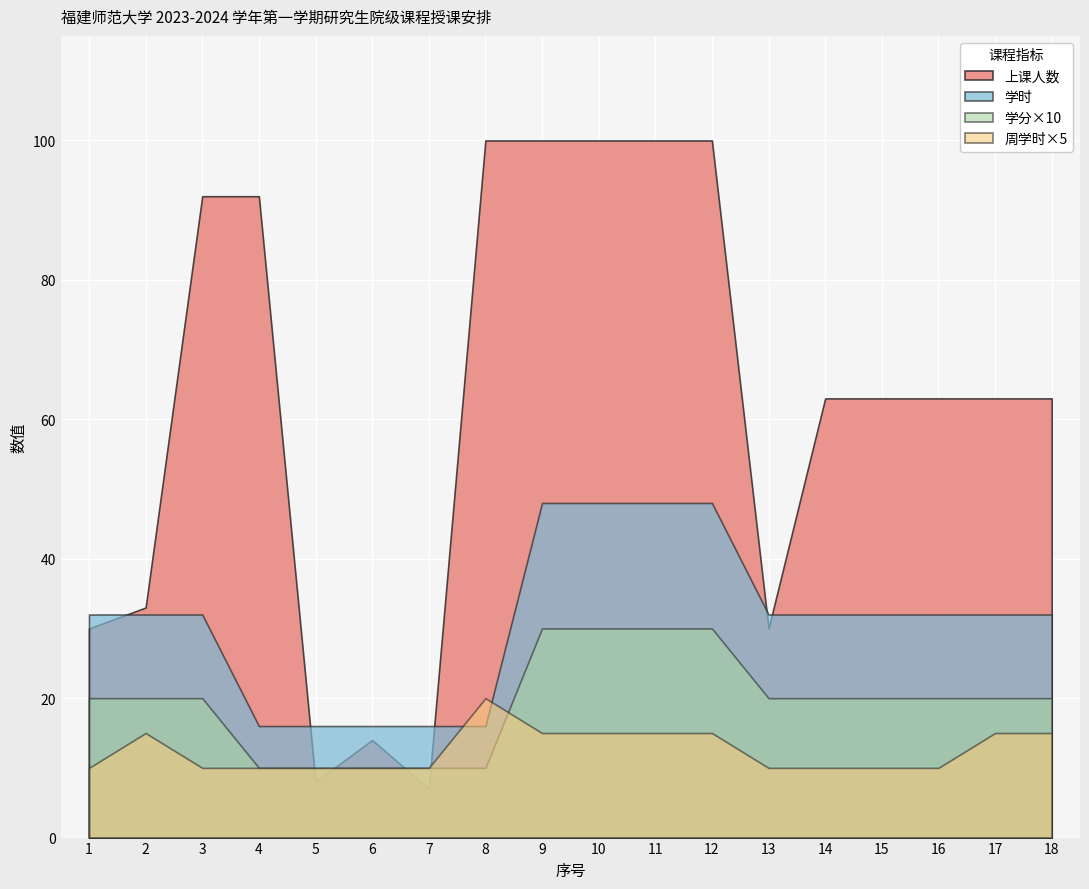

Rank the series by their maximum value, from lowest to highest.

周学时×5, 学分×10, 学时, 上课人数